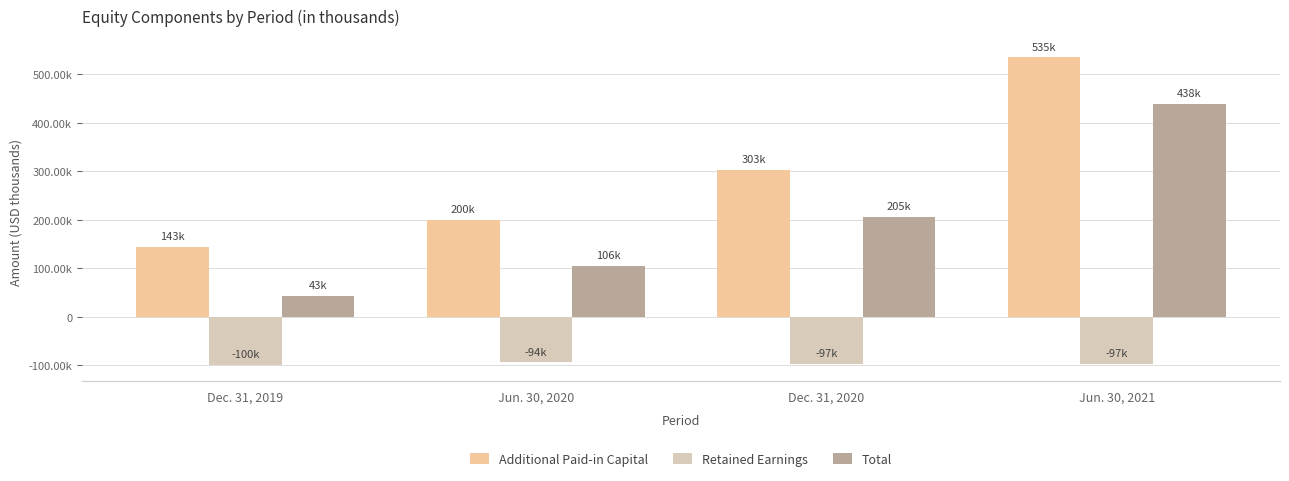

What are all the series names shown in the legend?

Additional Paid-in Capital, Retained Earnings, Total